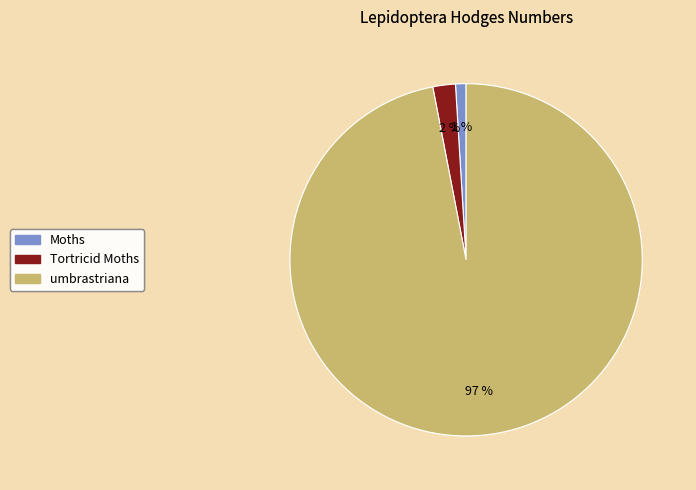

To the nearest percent, what portion does Tortricid Moths represent?

2%